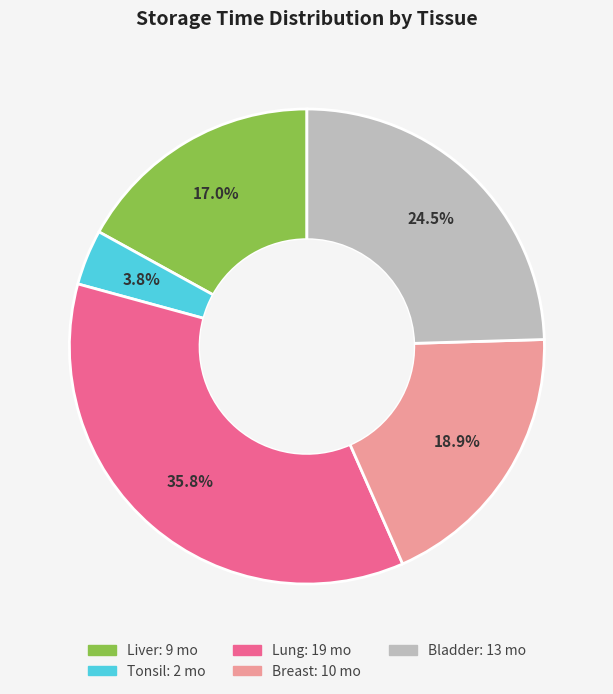

Is there any slice that represents more than half of the pie?

No